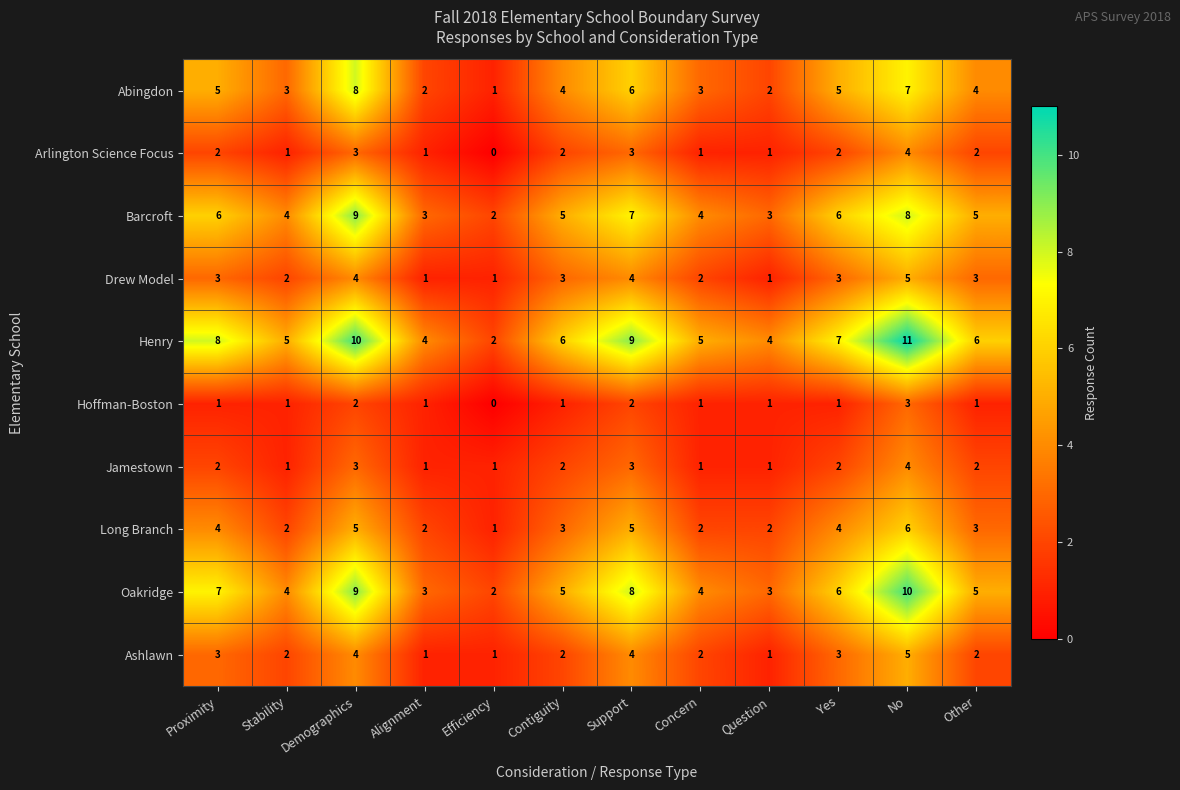

The value of Long Branch at No is 4. True or false?

False